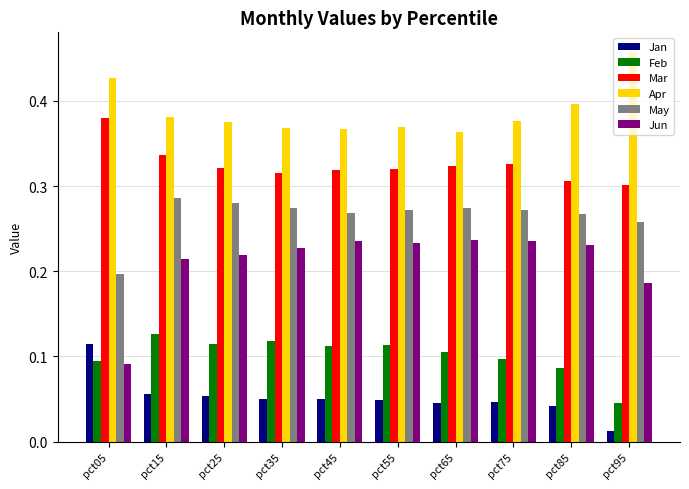

Which series has the largest range (max minus min)?

Jun